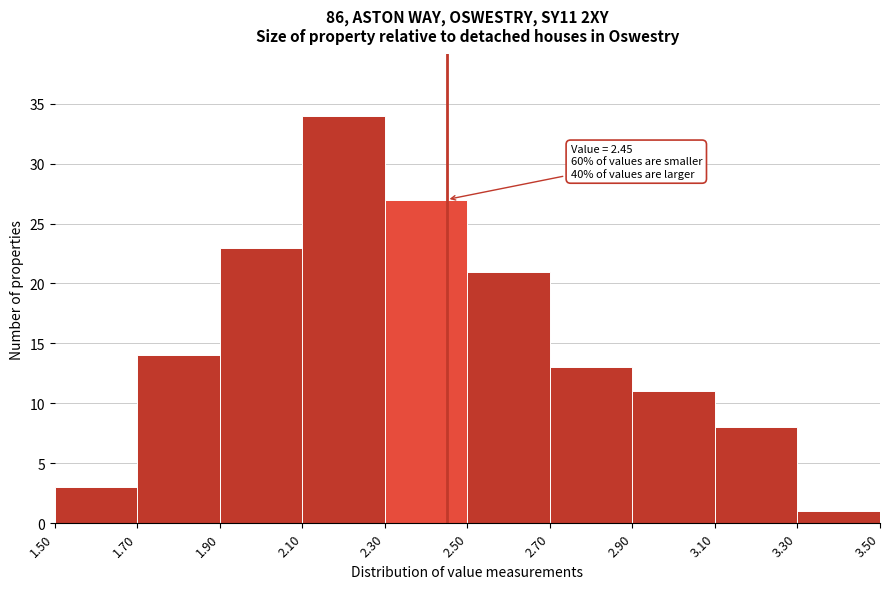

Which range on the x-axis has the tallest bar?

2.10 to 2.30